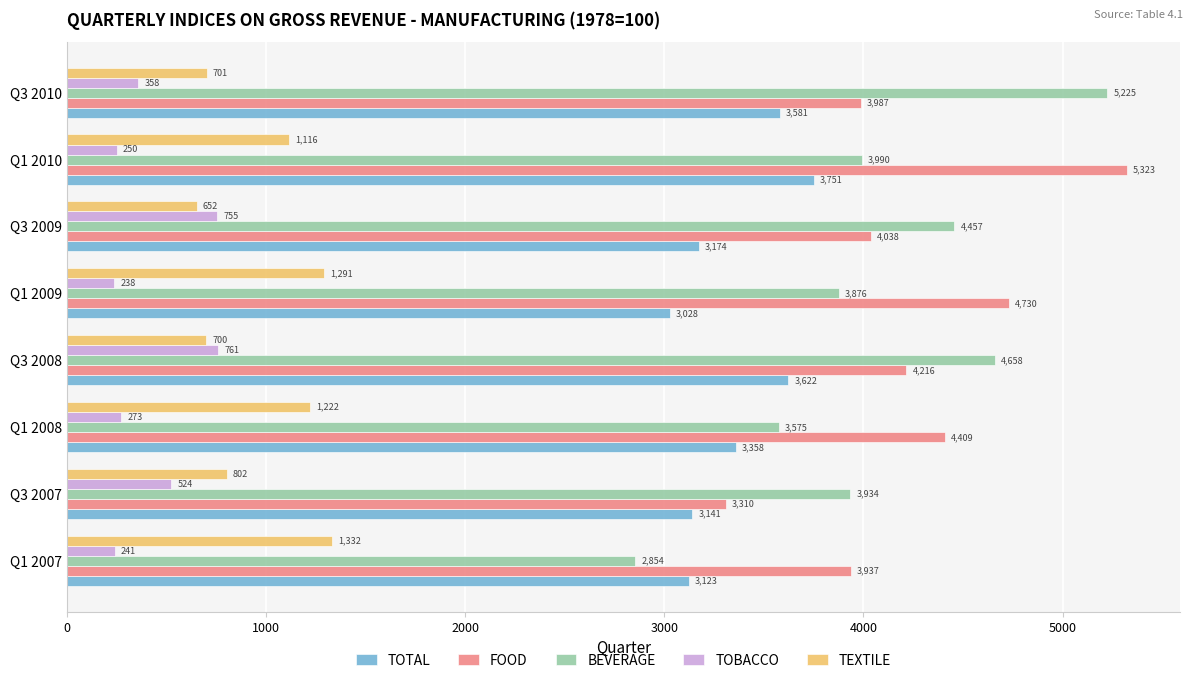

Which series changed the most between Q3 2007 and Q1 2008?

FOOD